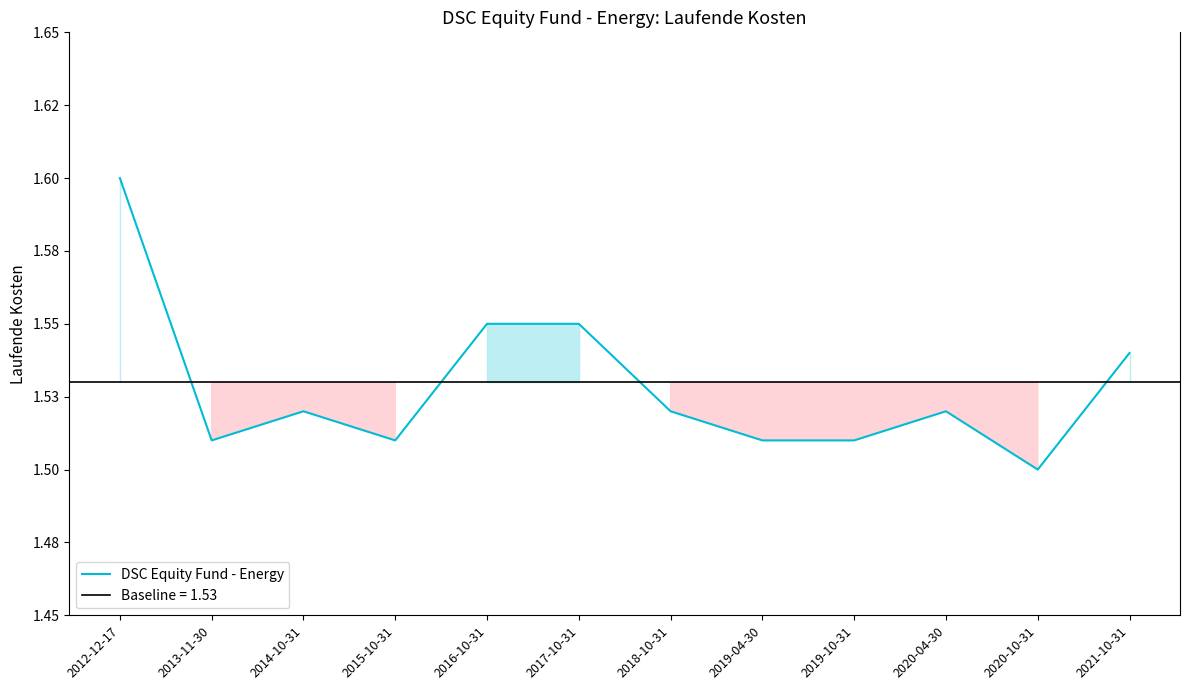

What is the label of the 5th point from the left?

2016-10-31